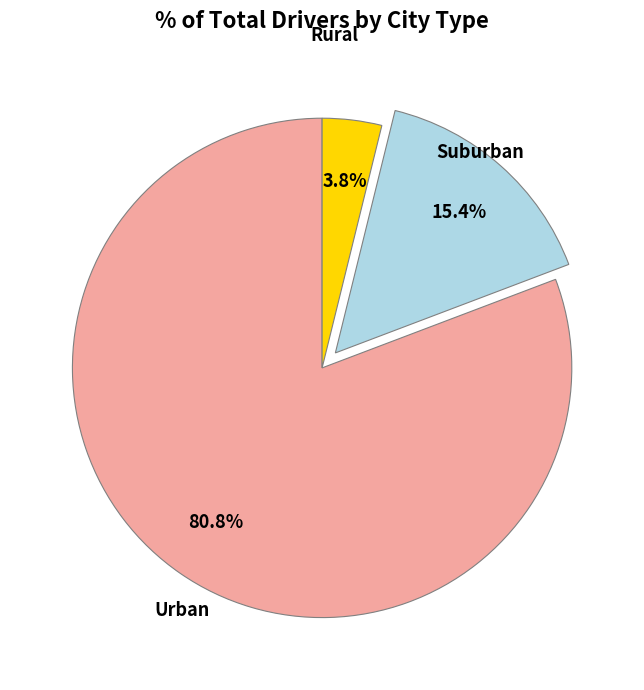

Is there any slice that represents more than half of the pie?

Yes